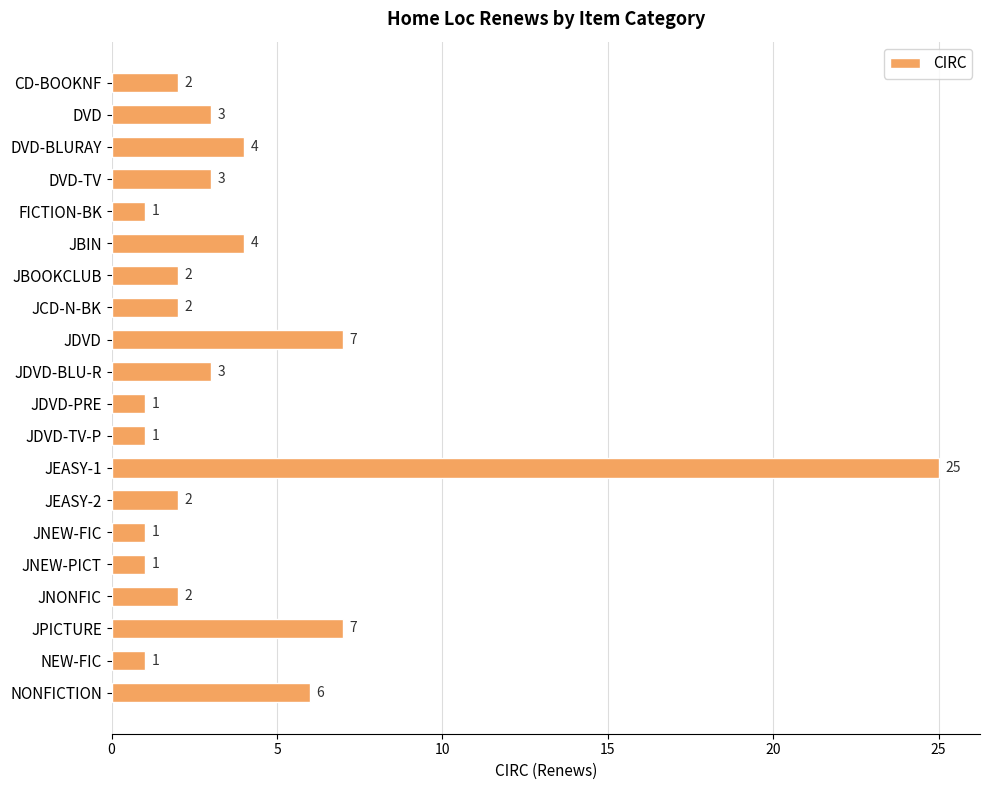

Which has a higher value, JEASY-2 or JDVD?

JDVD